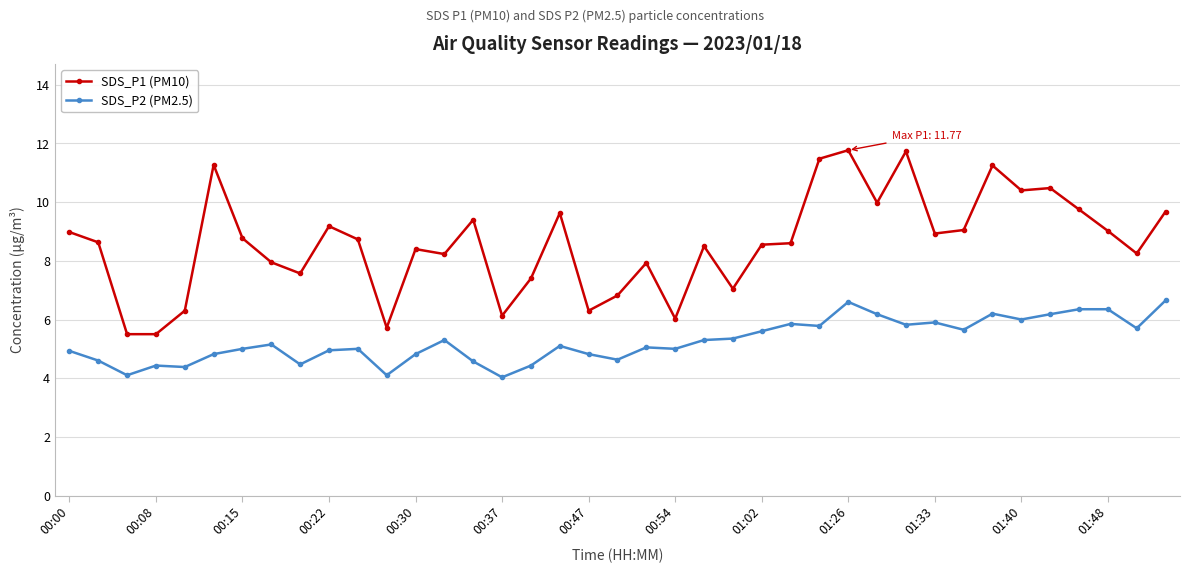

What is the difference between the maximum and minimum values in the SDS_P2 (PM2.5) series?

2.6